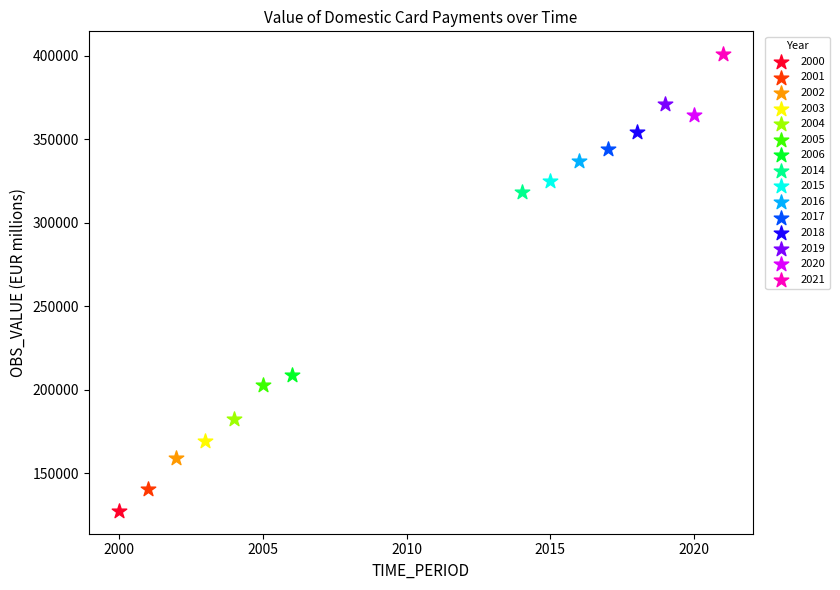

What are all the series names shown in the legend?

2000, 2001, 2002, 2003, 2004, 2005, 2006, 2014, 2015, 2016, 2017, 2018, 2019, 2020, 2021